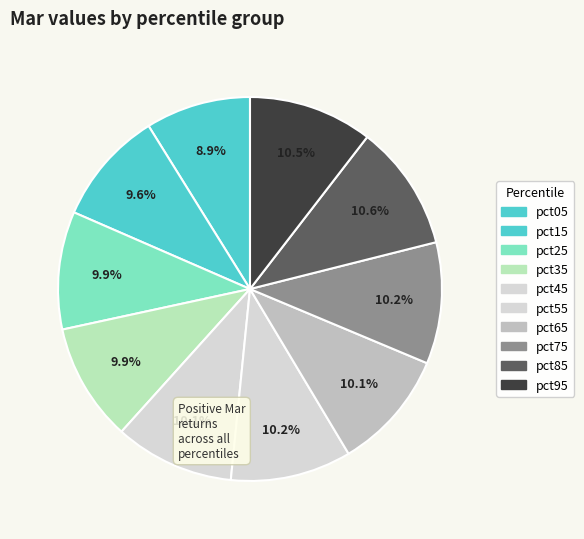

How many segments does this pie chart have?

10